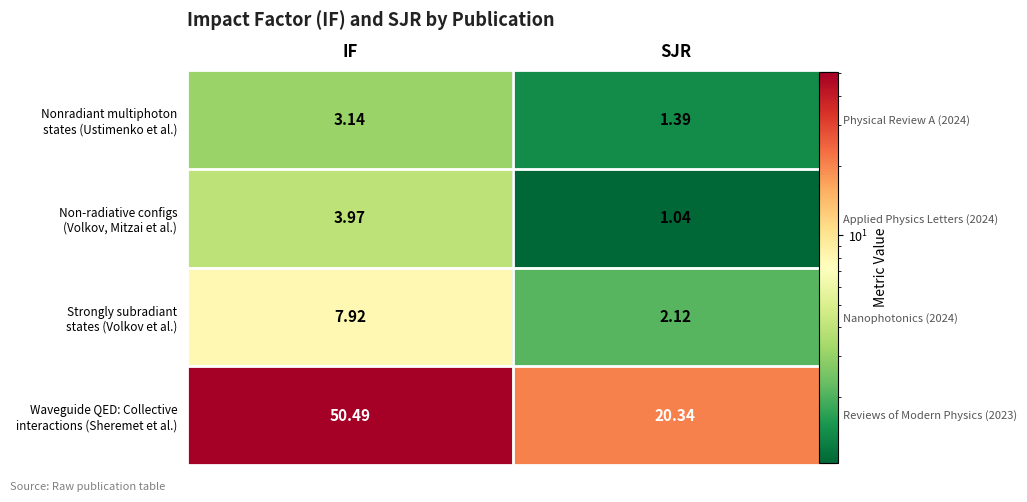

What is the highest value of the Nonradiant multiphoton states (Ustimenko et al.) series?

3.1